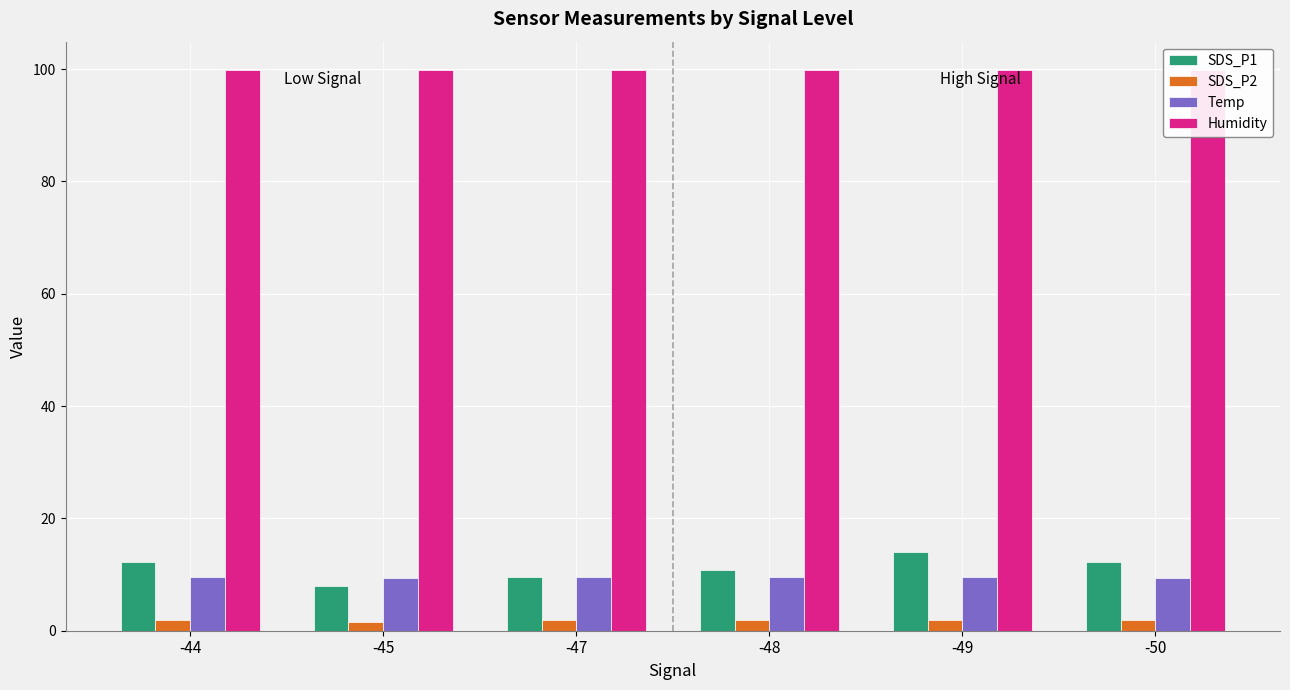

What are all the series names shown in the legend?

SDS_P1, SDS_P2, Temp, Humidity